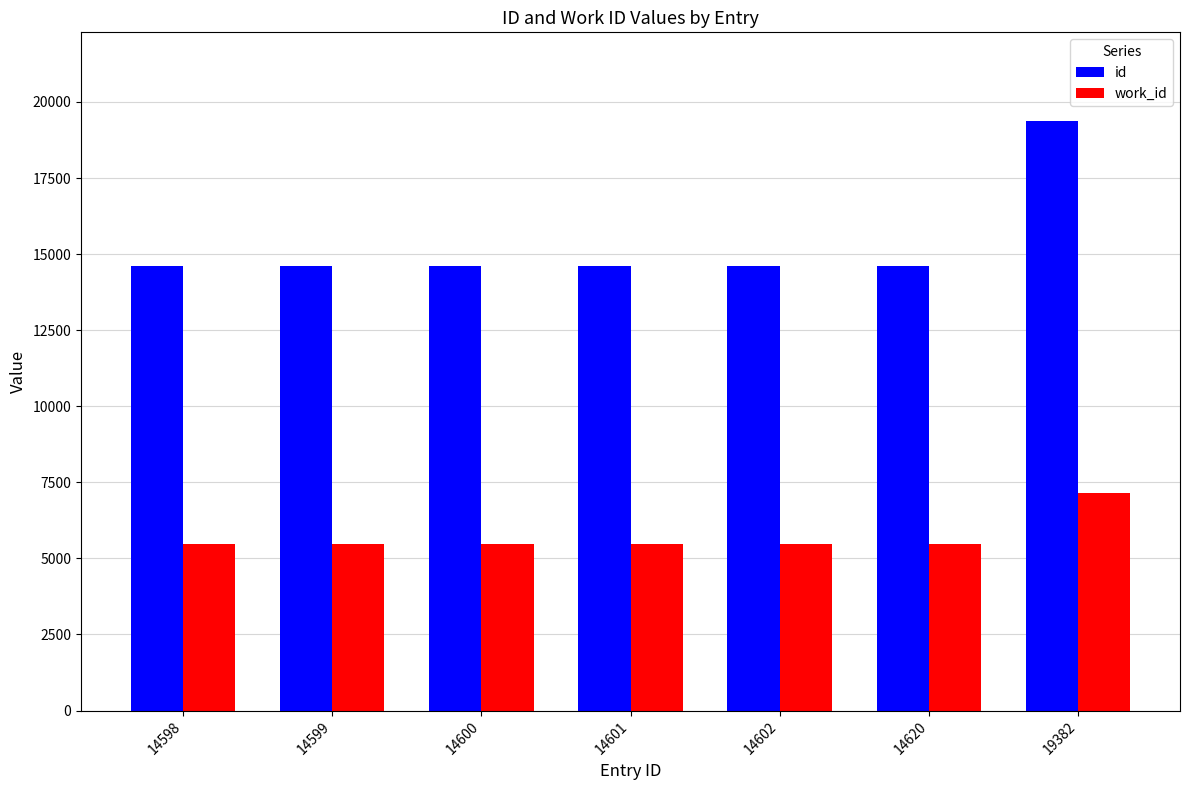

Which series changed the most between 14600 and 19382?

id